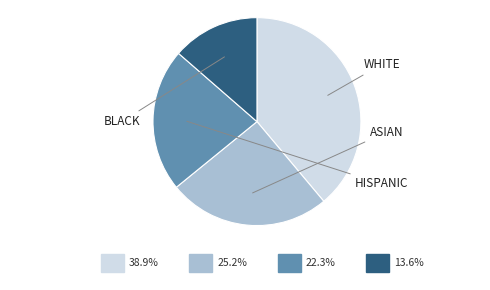

Is there a majority slice in this chart?

No